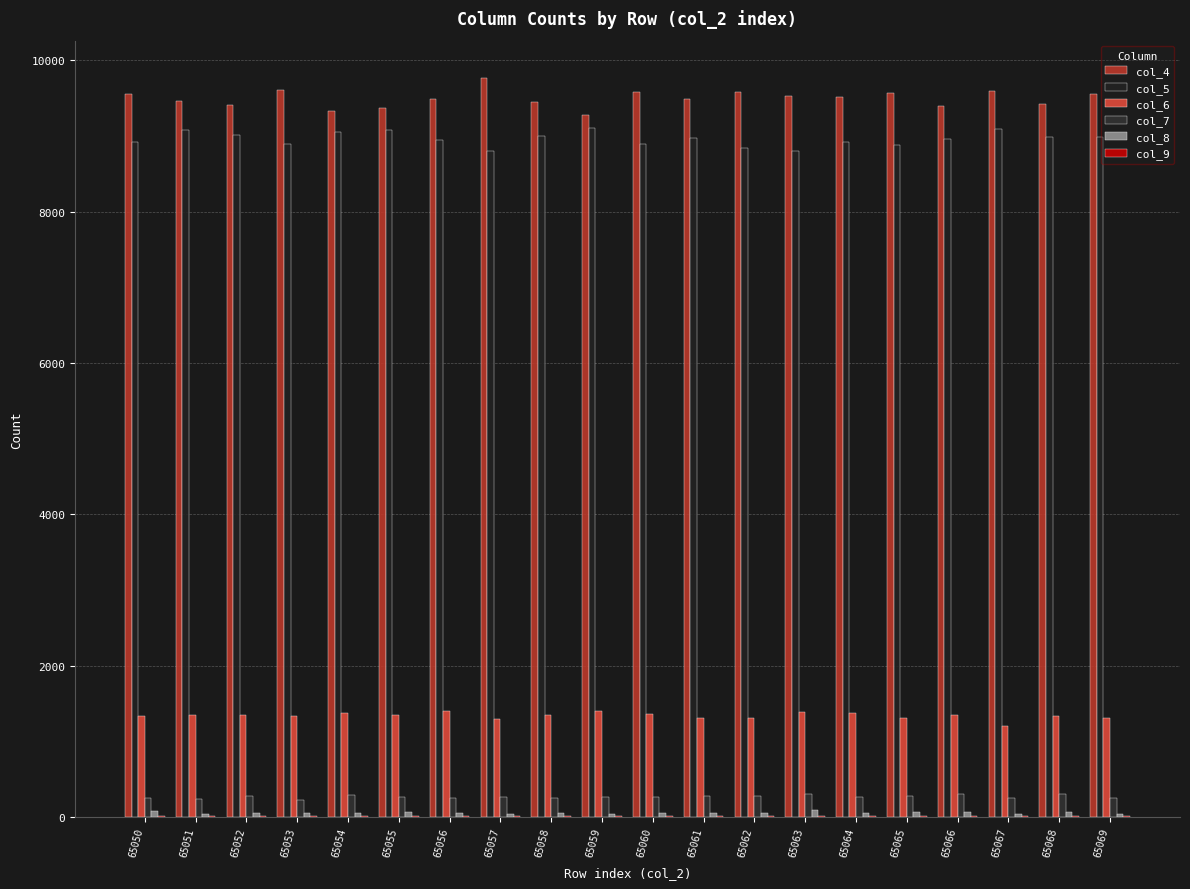

Read the col_9 value at 65053.

16